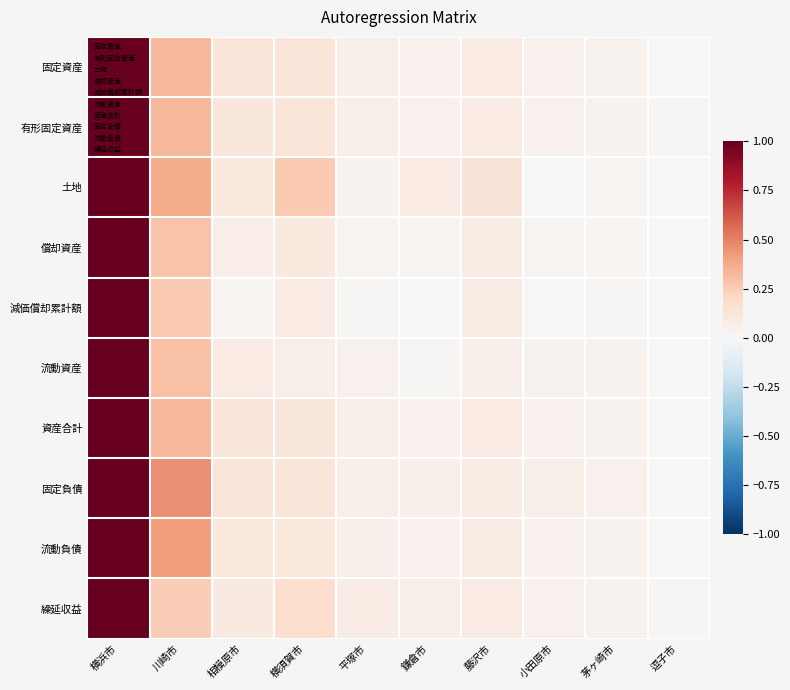

At which category is the sum across all series the highest?

横浜市